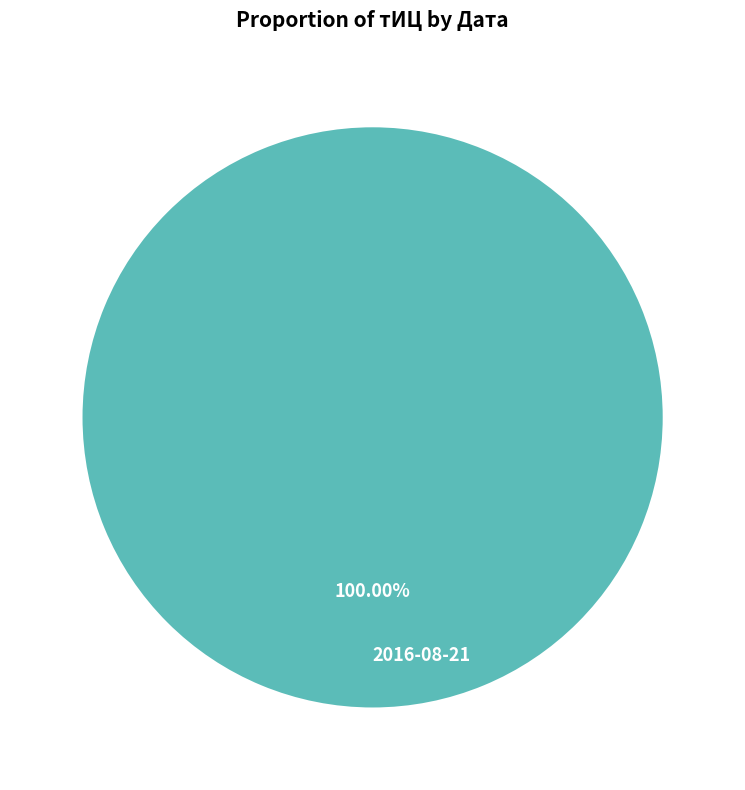

Is there any slice that represents more than half of the pie?

Yes